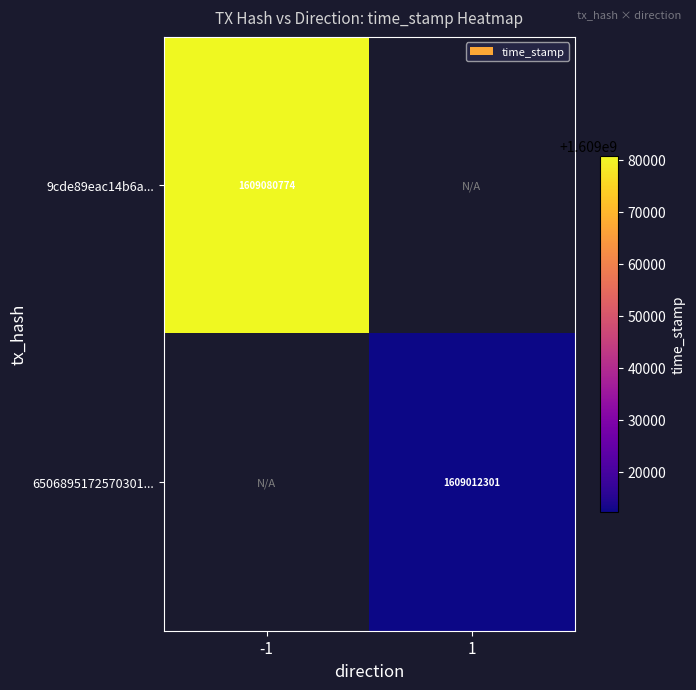

The value of 9cde89eac14b6a... at -1 is 2227223812. True or false?

False